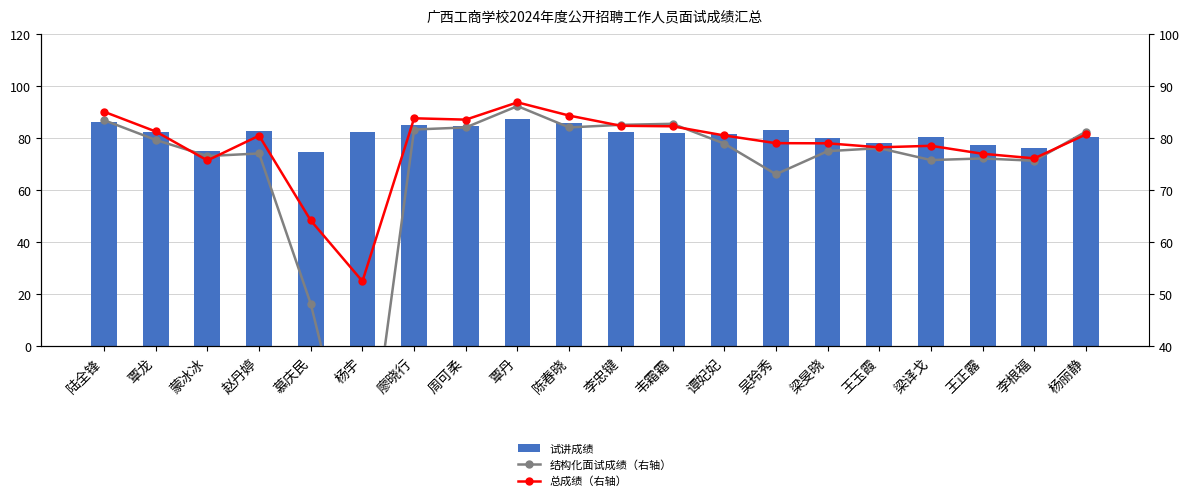

At which label does 总成绩（右轴） first exceed 80?

陆全锋